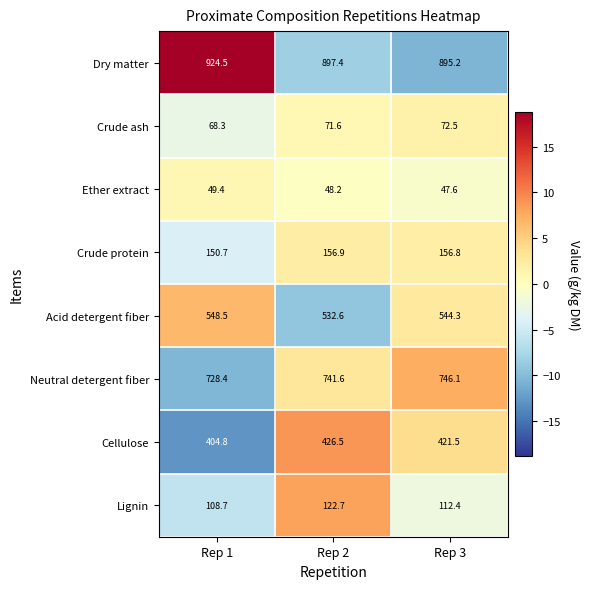

How many data points does each series have?

3